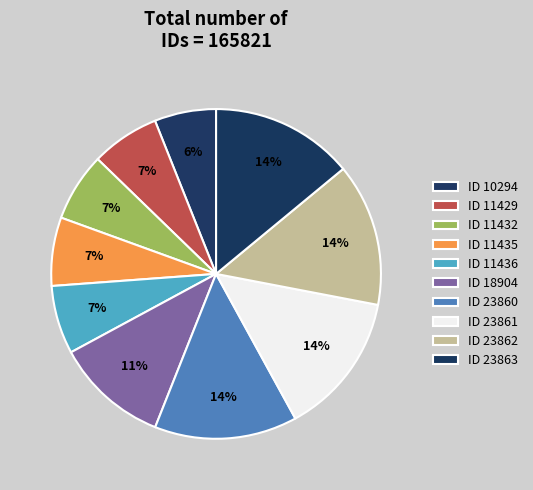

Approximately how many times larger is the value at ID 11435 compared to ID 23860?

0.5